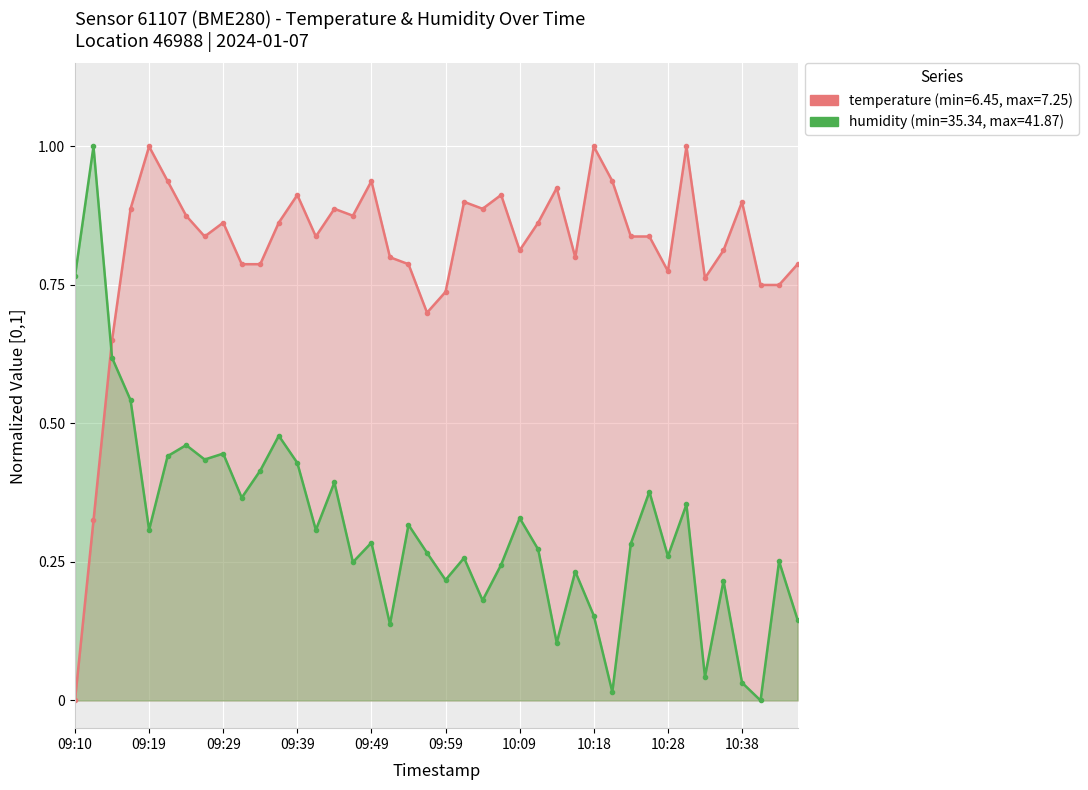

Which series has the widest spread of values?

temperature